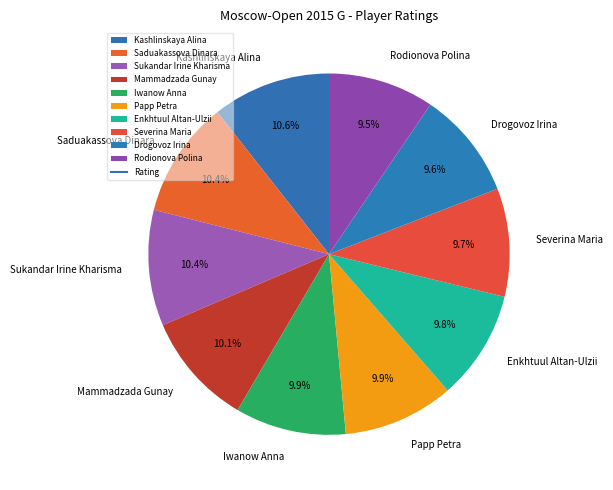

Approximately how many times larger is the value at Sukandar Irine Kharisma compared to Enkhtuul Altan-Ulzii?

1.1